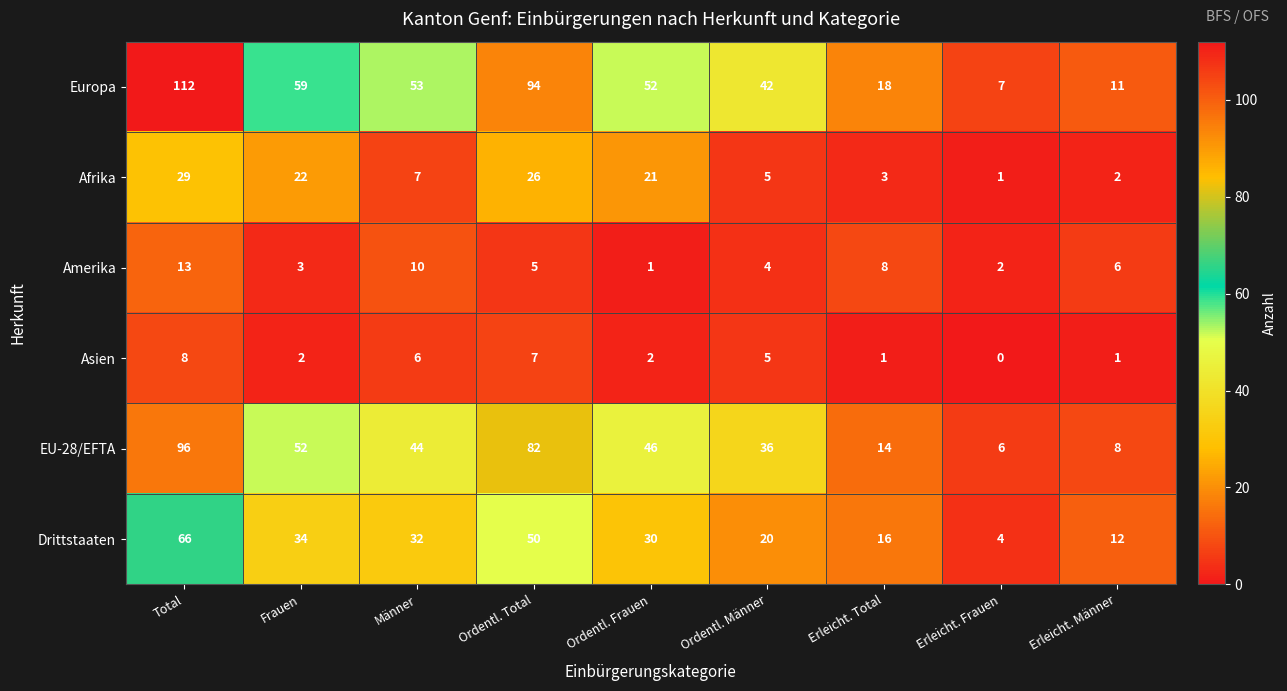

Is it true that Amerika equals 3 at Männer?

False